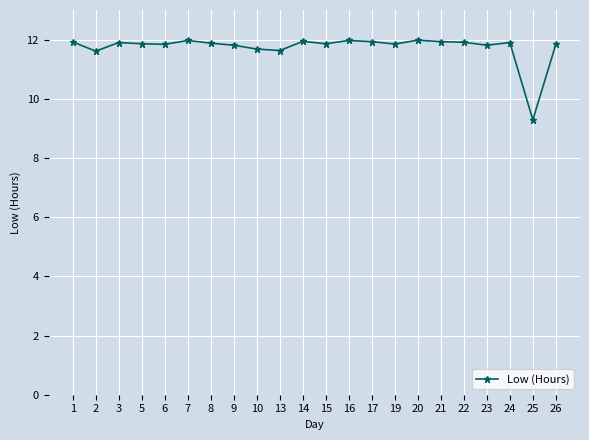

Where does the data first go above 11?

1